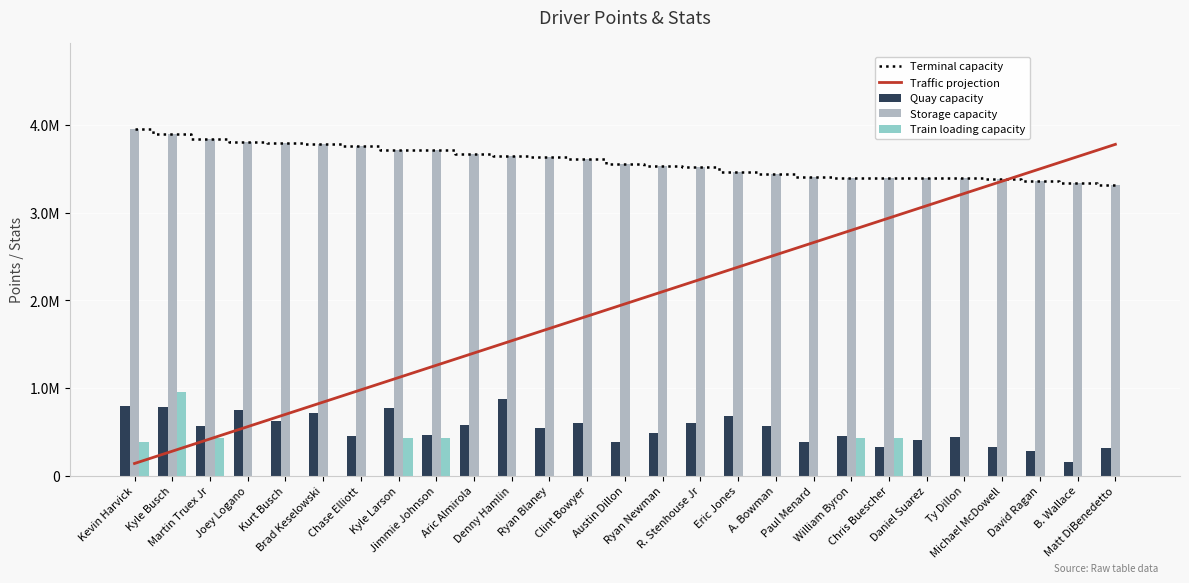

True or false: Terminal capacity has a value of 364 at Ryan Blaney.

True